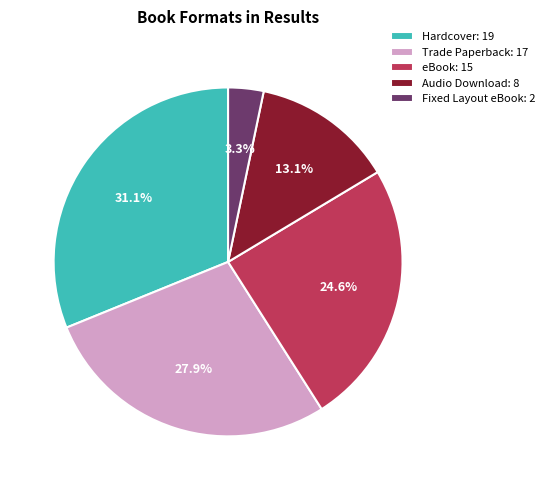

How many segments does this pie chart have?

5